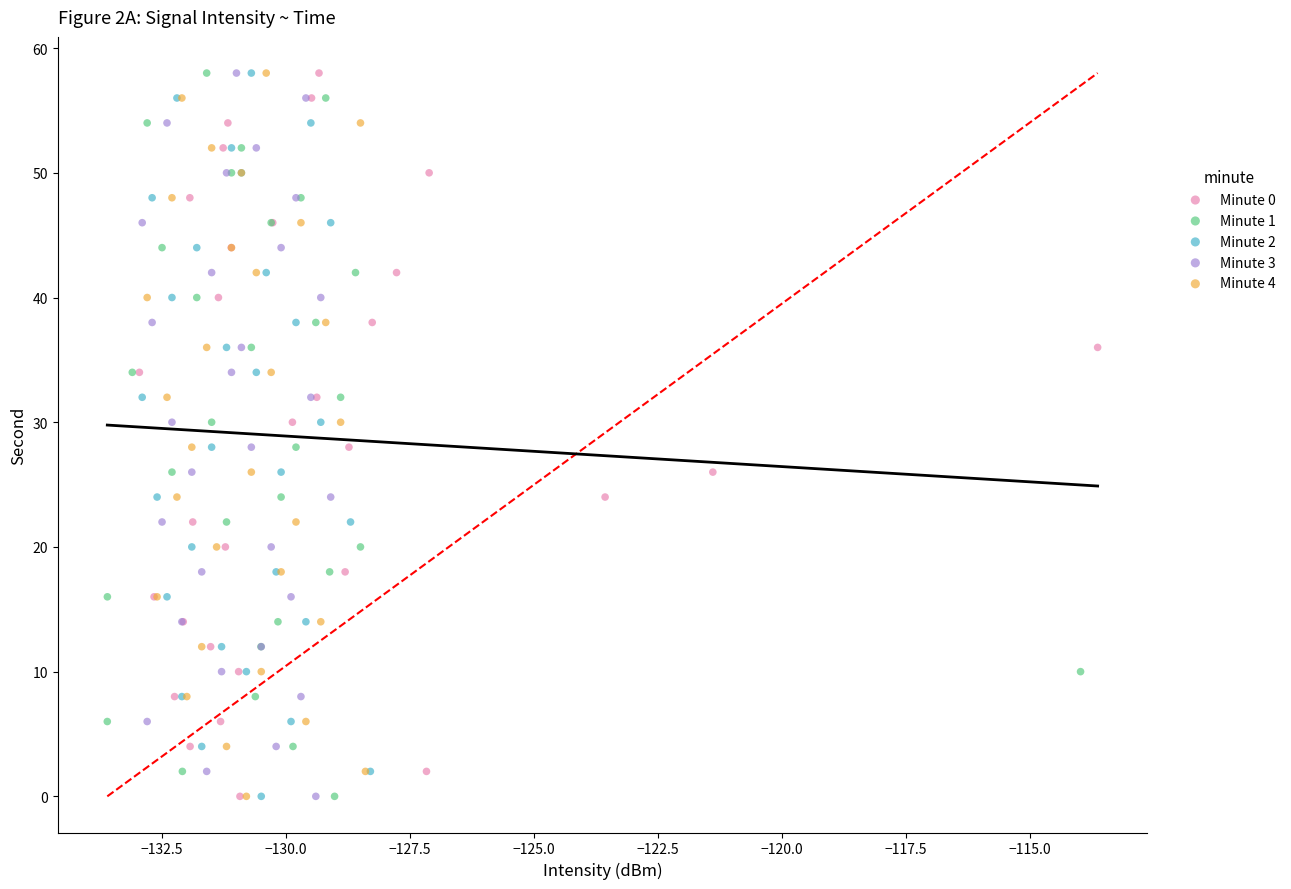

What are all the series names shown in the legend?

Minute 0, Minute 1, Minute 2, Minute 3, Minute 4